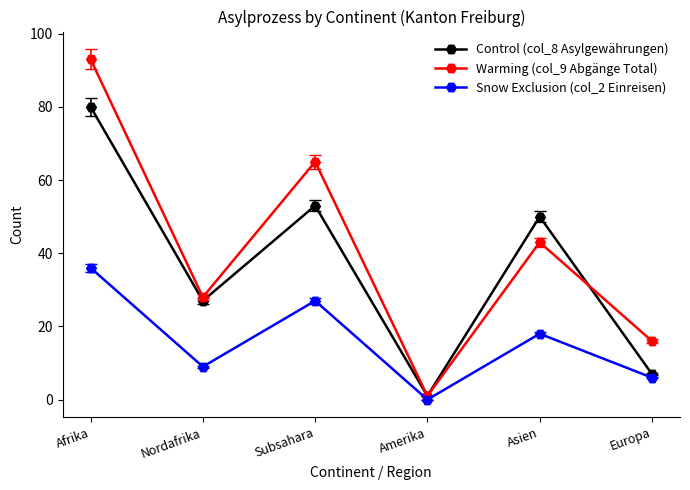

At how many categories does at least one series exceed 27?

4